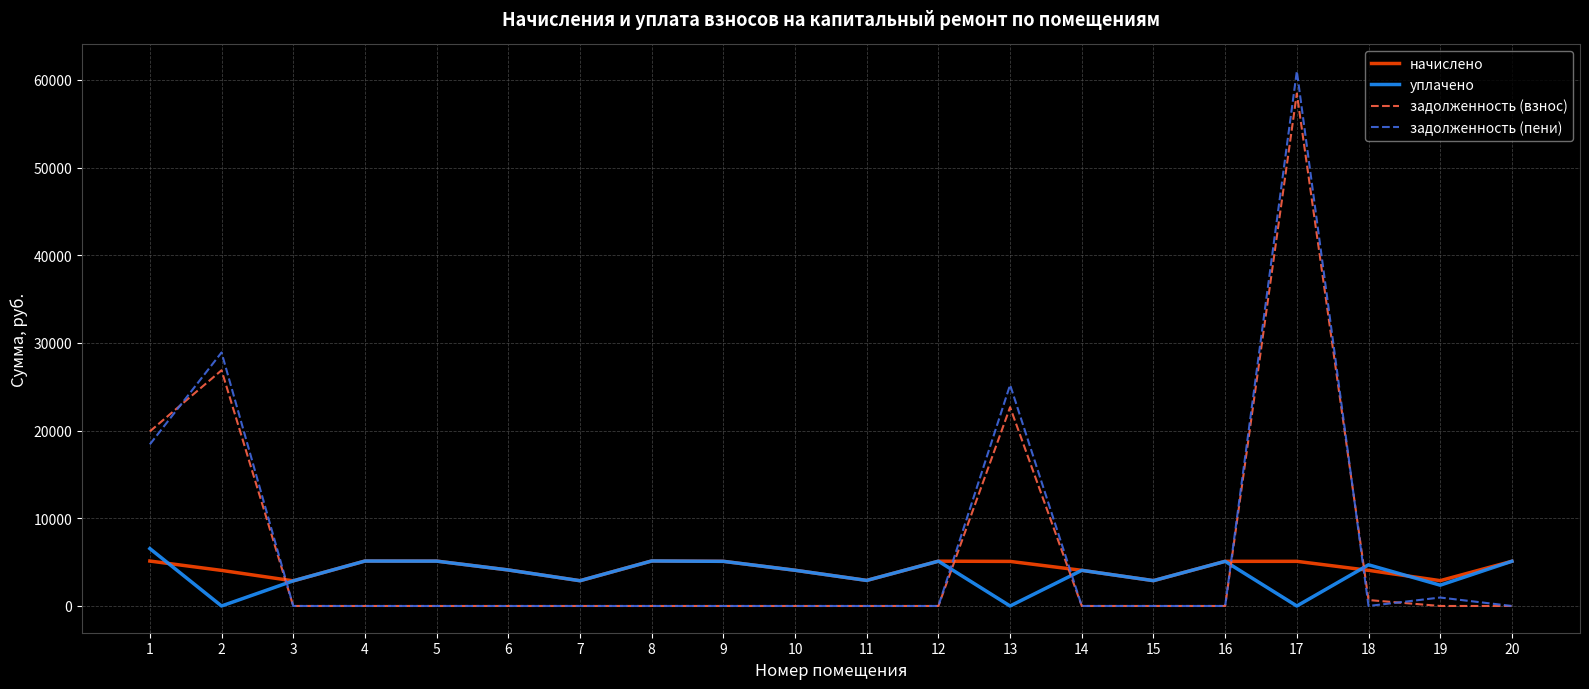

Is the value of задолженность (взнос) at 20 greater than the value of уплачено at 18?

No